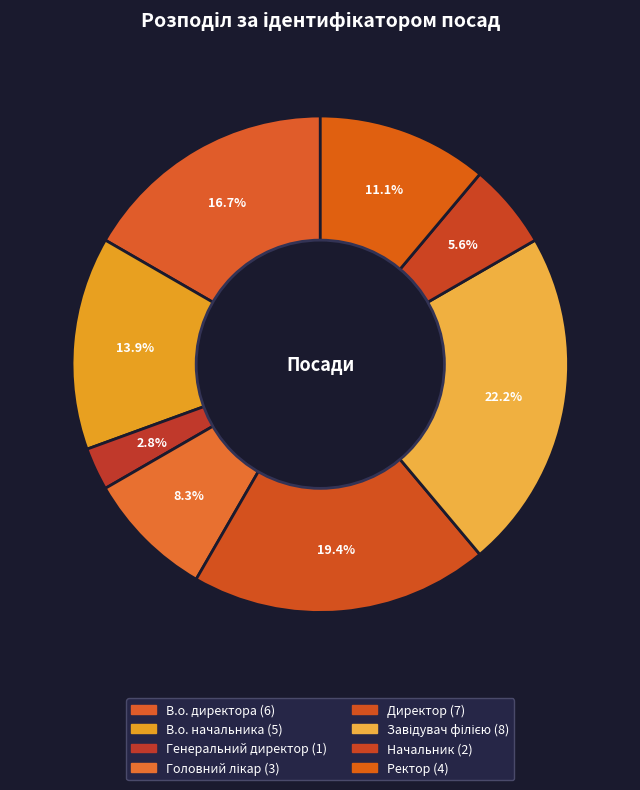

The Начальник slice represents 6% of the pie. True or false?

True